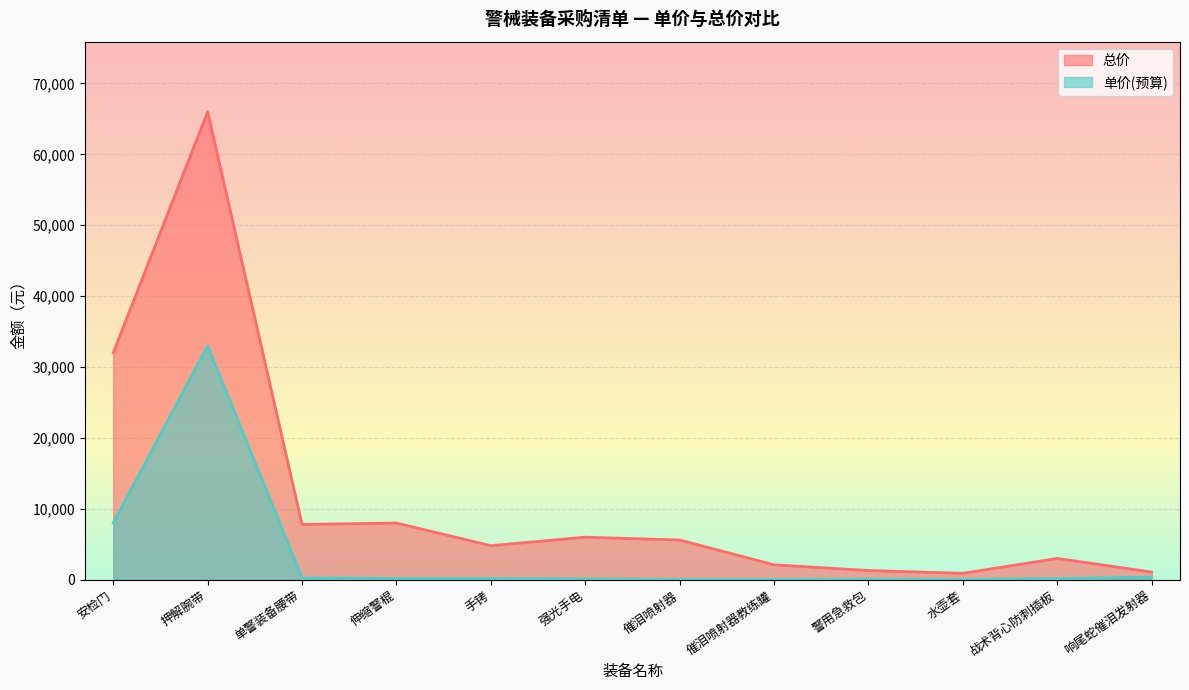

The 单价(预算) series shows 10 at 水壶套. True or false?

False